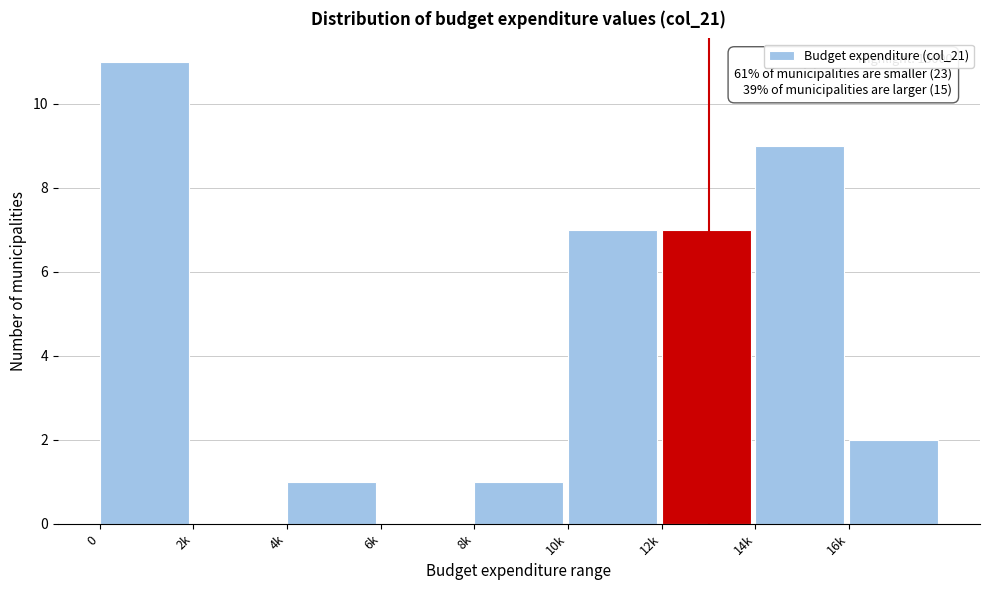

Reading left to right, extract all data points from this chart.

0=11	2k=0	4k=1	6k=0	8k=1	10k=7	12k=7	14k=9	16k=2